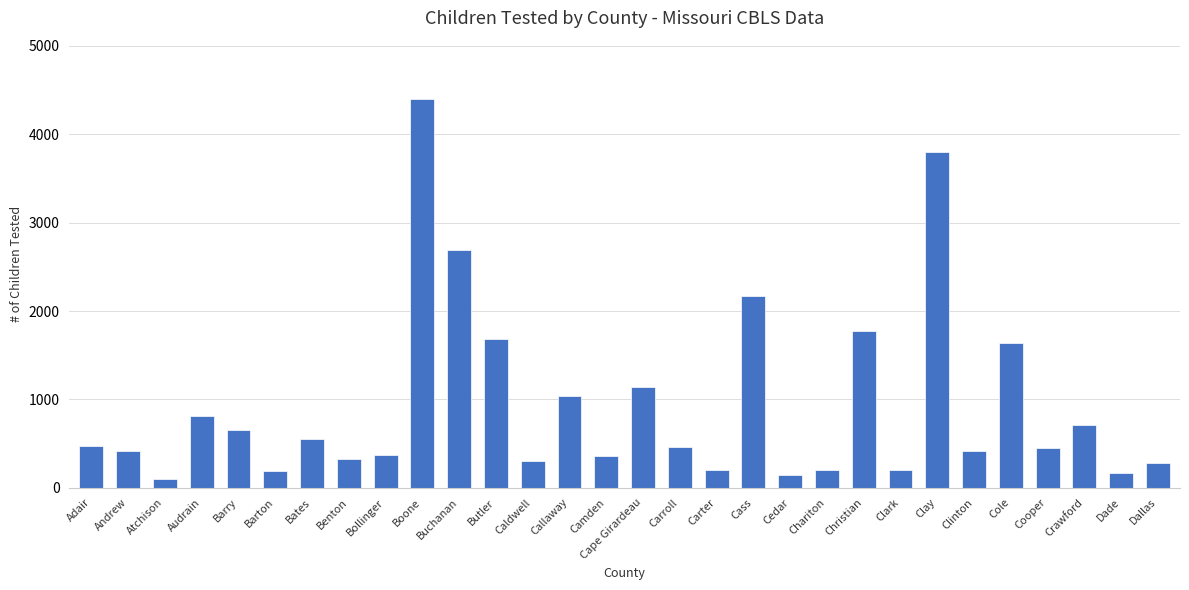

How many bars are there in total?

30